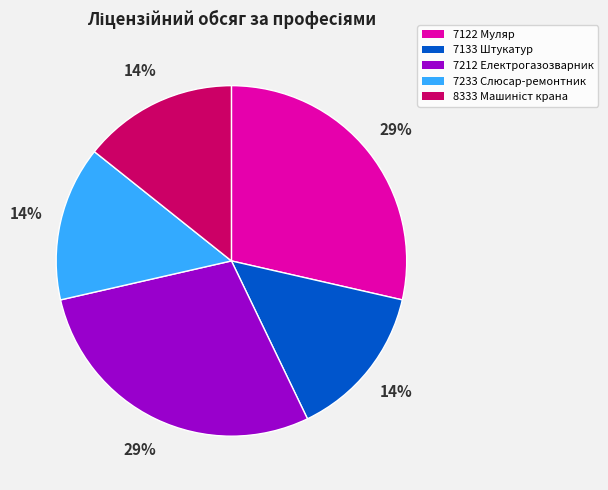

Does any single category account for the majority?

No